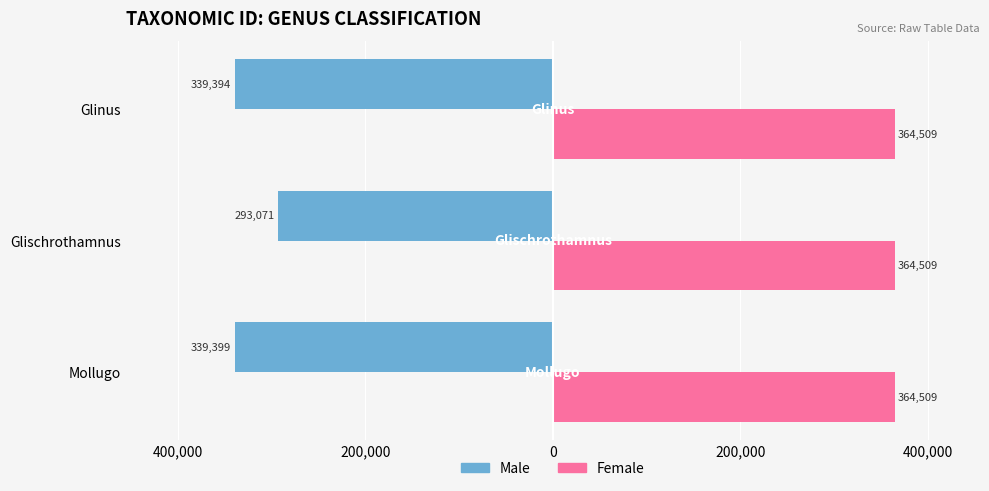

How many groups of bars are there?

3